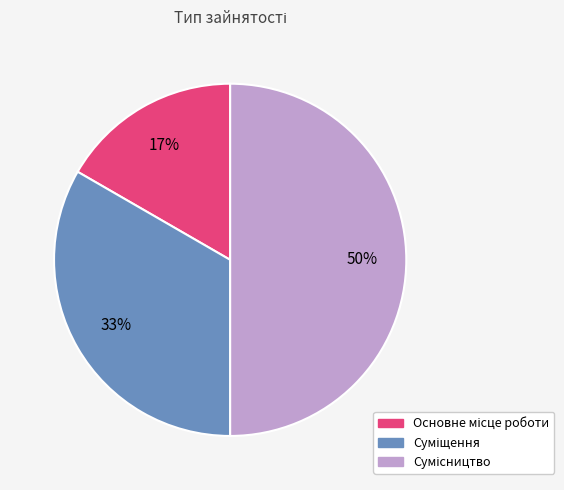

To the nearest percent, what is the difference between the largest and smallest slice percentages?

33%